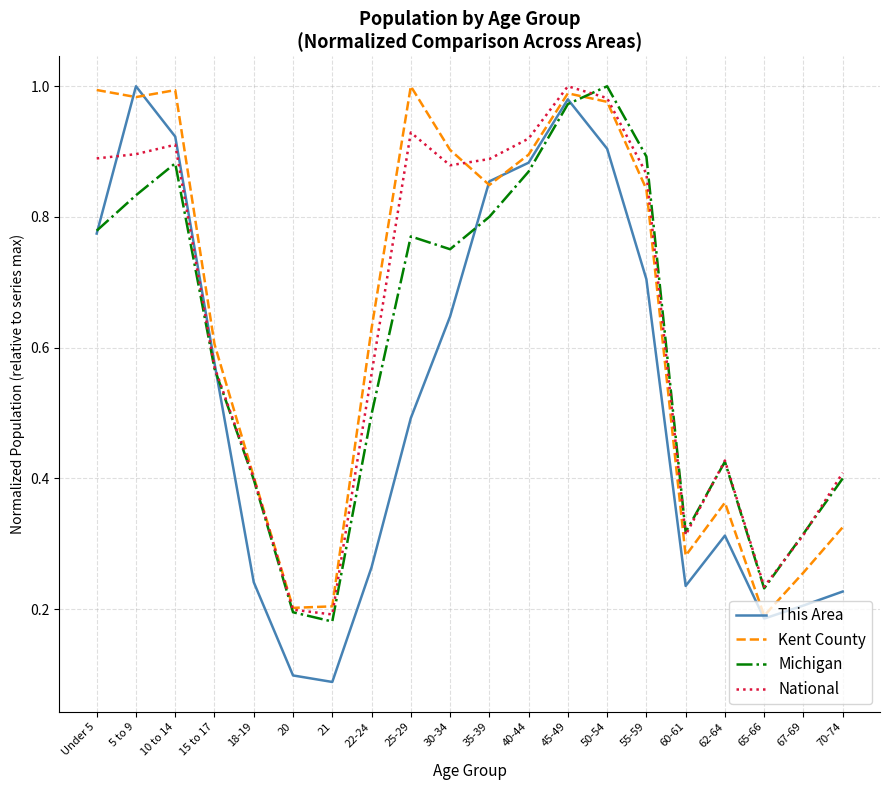

True or false: Michigan has a value of 0.8 at 5 to 9.

True